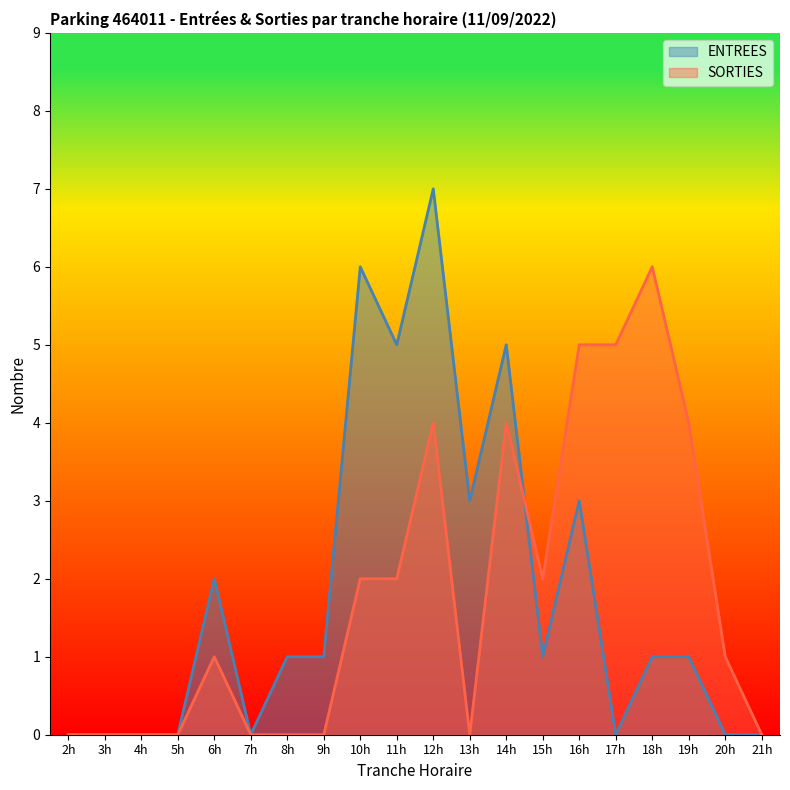

True or false: SORTIES and ENTREES intersect in this chart.

True